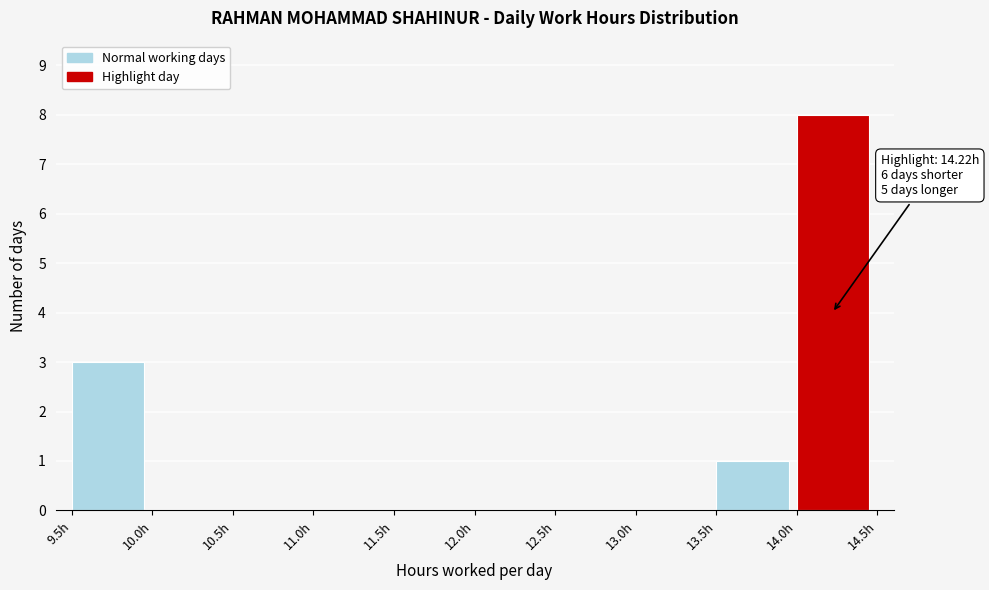

Which range on the x-axis has the tallest bar?

14.0 to 14.5